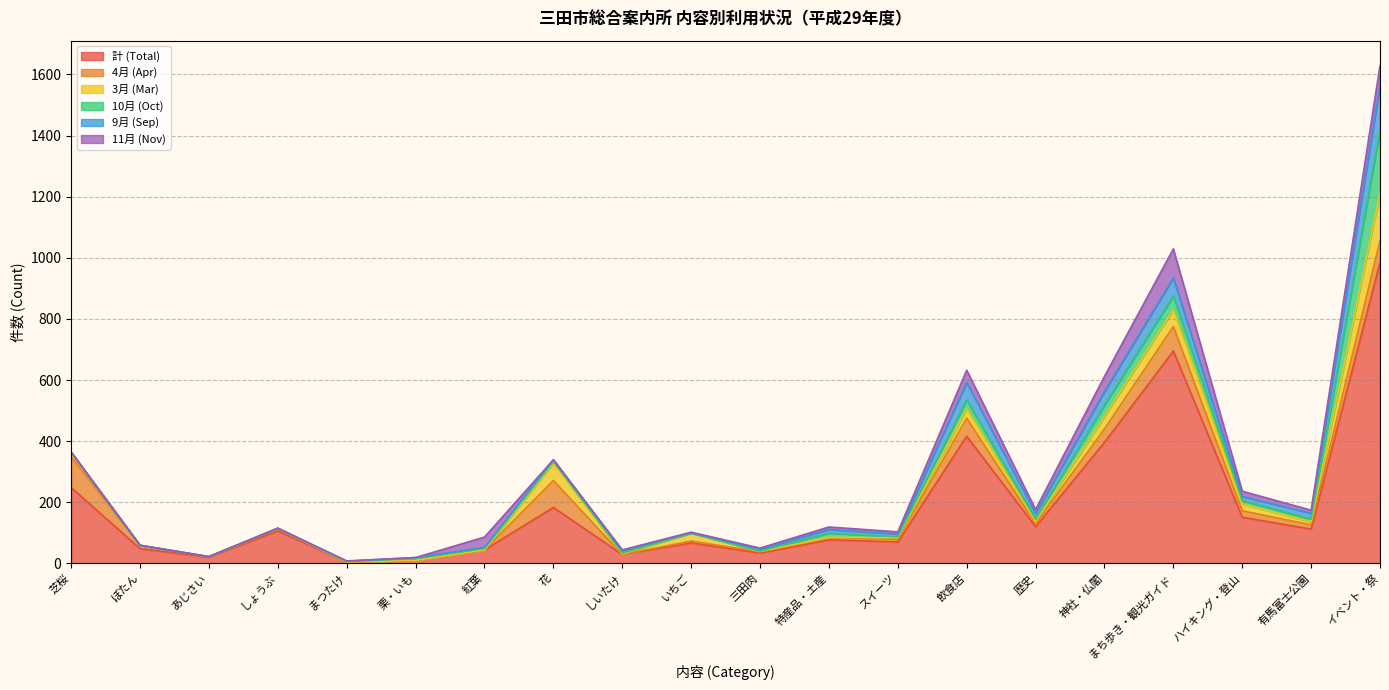

How many lines are shown in the chart?

6